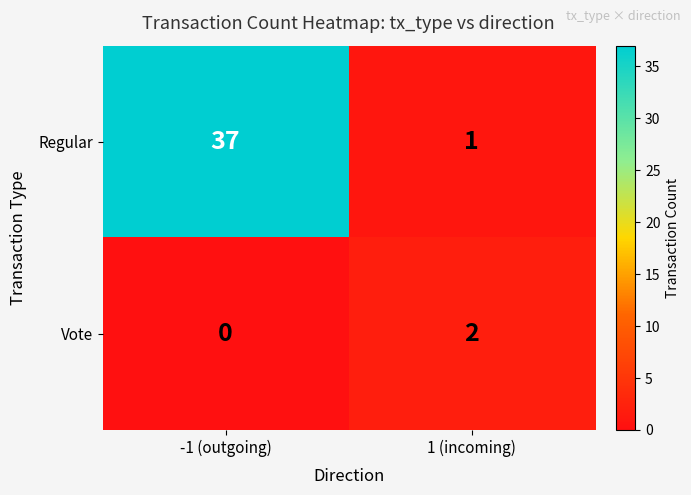

Reading left to right, list all the values displayed in this chart.

Regular: 37	1
Vote: 0	2